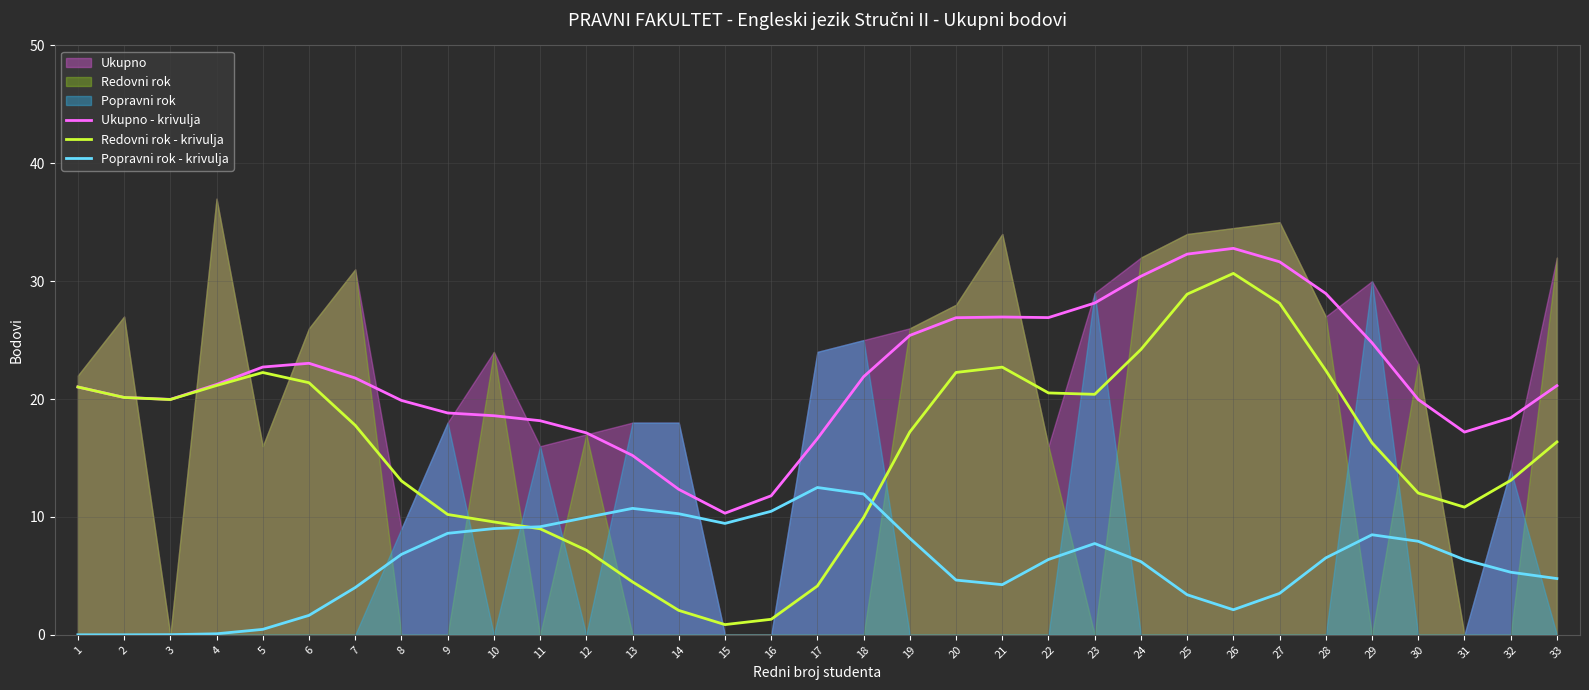

Is it true that Popravni rok - krivulja equals 0.0 at 2?

False